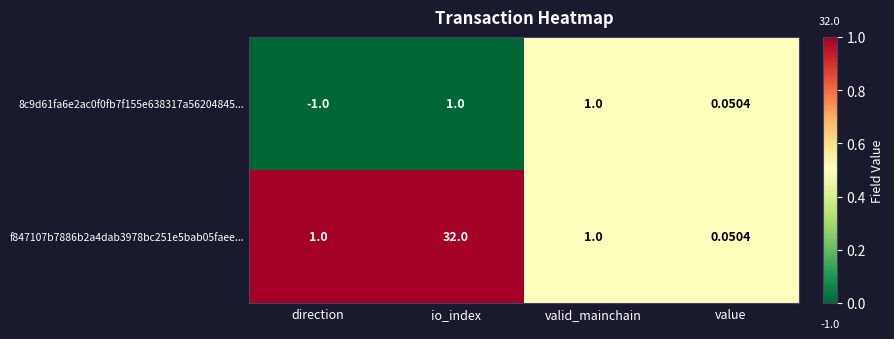

At which category is the sum across all series the highest?

io_index